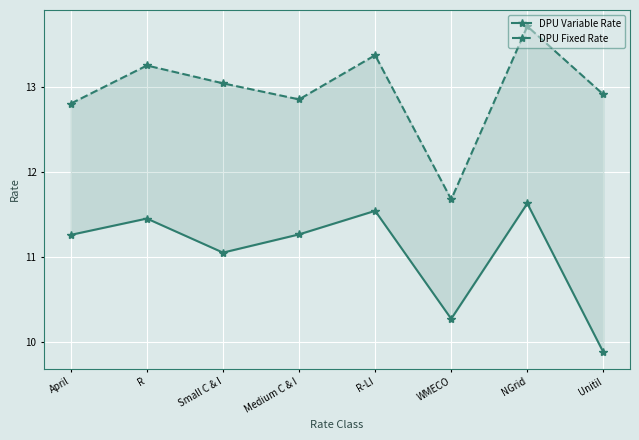

Reading right to left, transcribe all the data shown in this chart.

DPU Variable Rate: 9.9	11.6	10.3	11.5	11.3	11.1	11.5	11.3
DPU Fixed Rate: 12.9	13.7	11.7	13.4	12.9	13.0	13.3	12.8